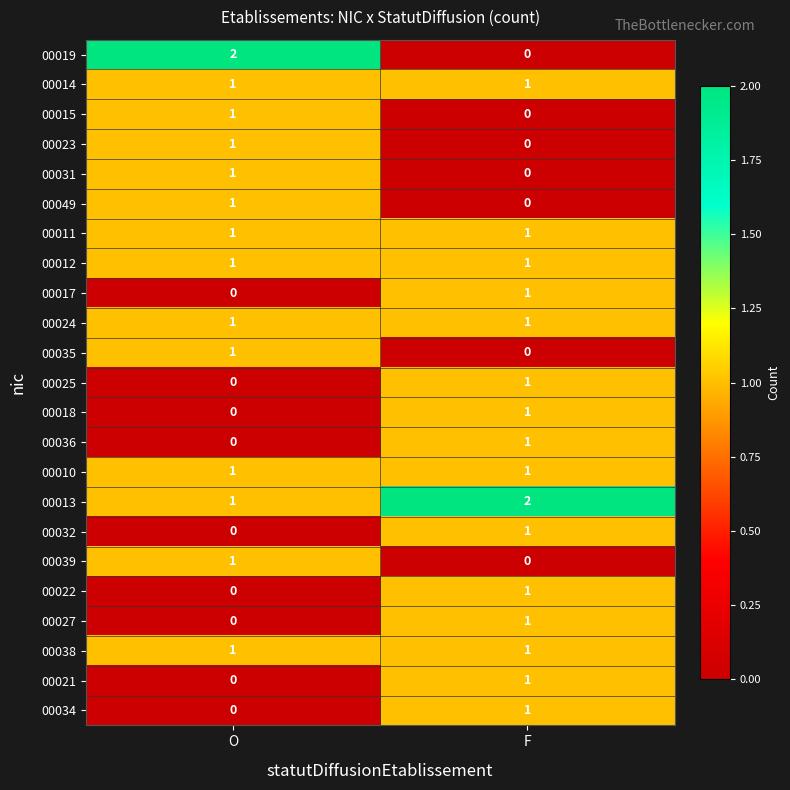

Which category has the highest value in the 00032 series?

F